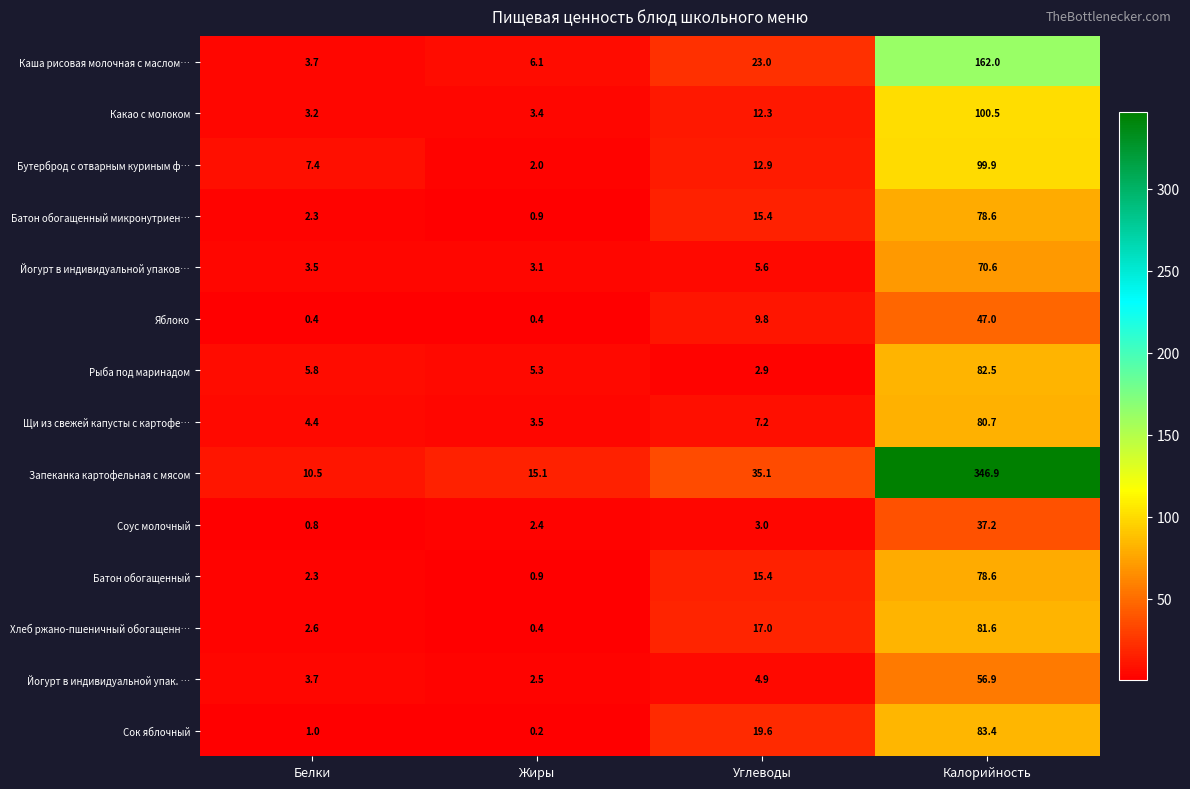

List the labels in order of Щи из свежей капусты с картофе… value, smallest first.

Жиры, Белки, Углеводы, Калорийность